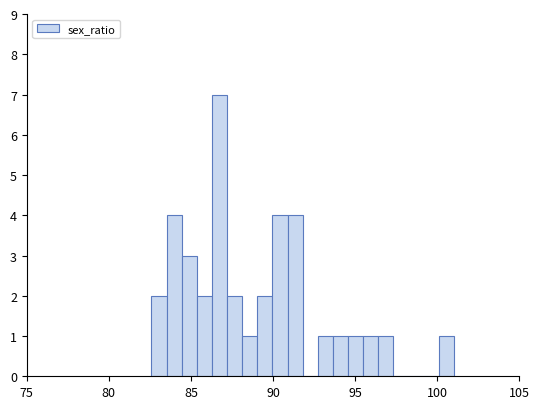

Read against the x-axis, roughly where is the centre of the tallest bar?

86.5